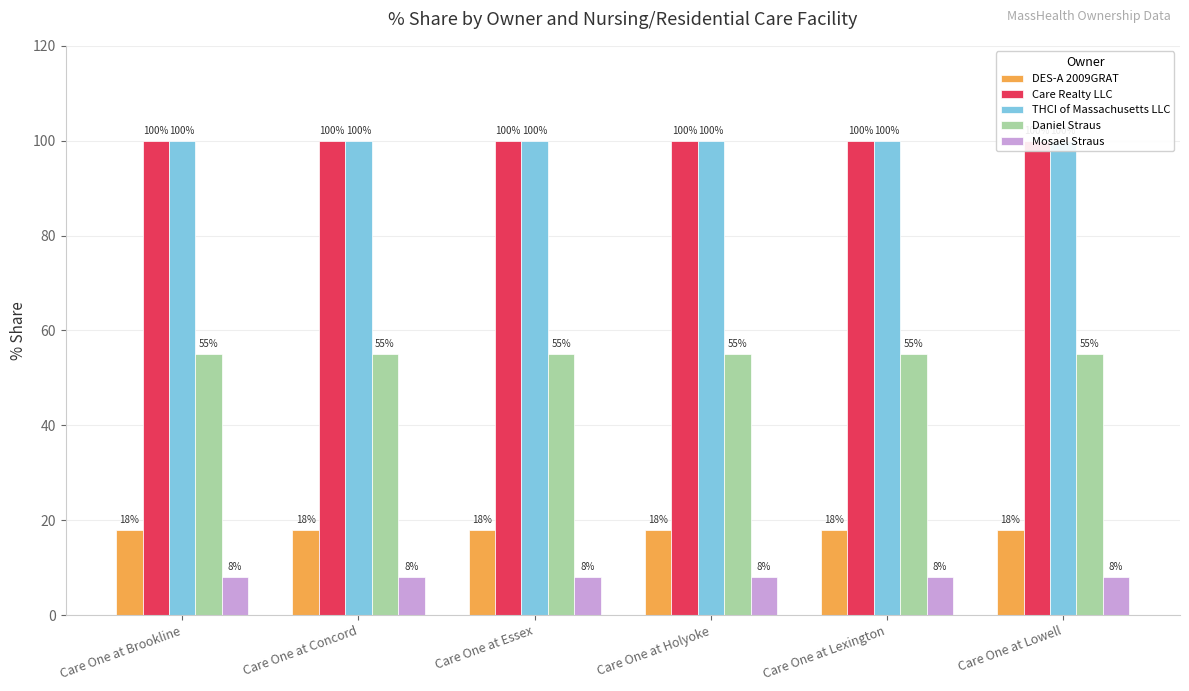

Does the chart contain any negative values?

No